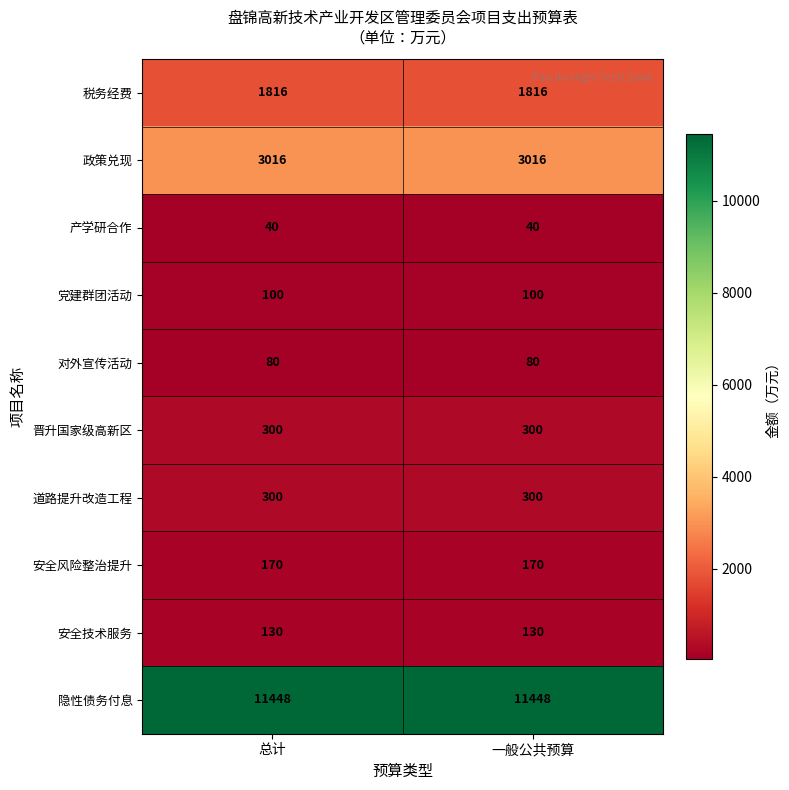

The 税务经费 series shows 2478 at 总计. True or false?

False